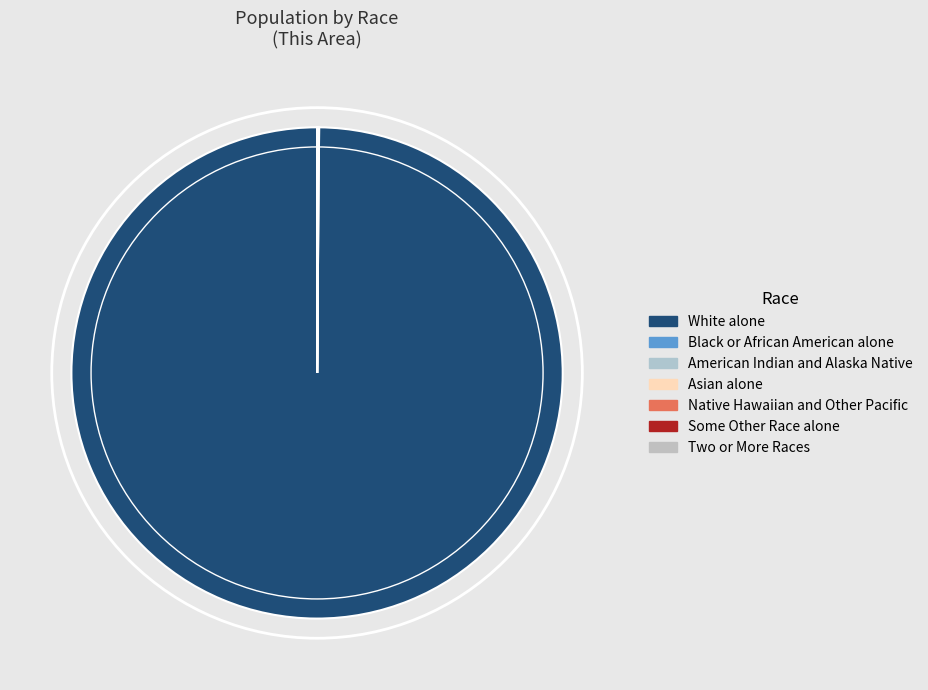

What is the change in value from Asian alone to Some Other Race alone?

-132